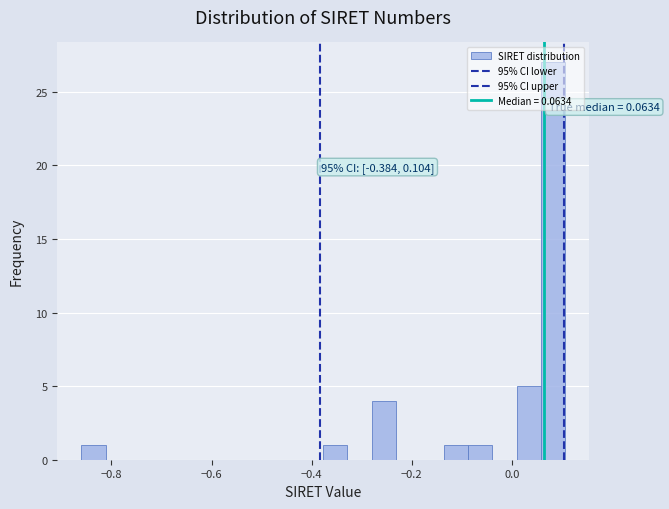

Around what value on the x-axis is the tallest bar? Give the approximate position of its centre, as read against the axis.

0.08